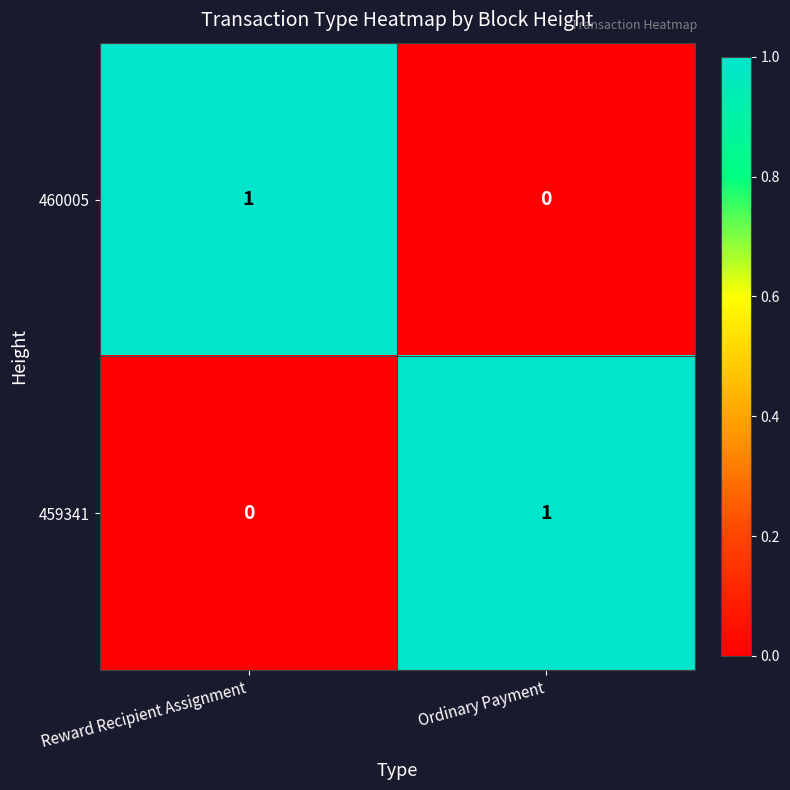

Which category has the highest value in the 459341 series?

Ordinary Payment